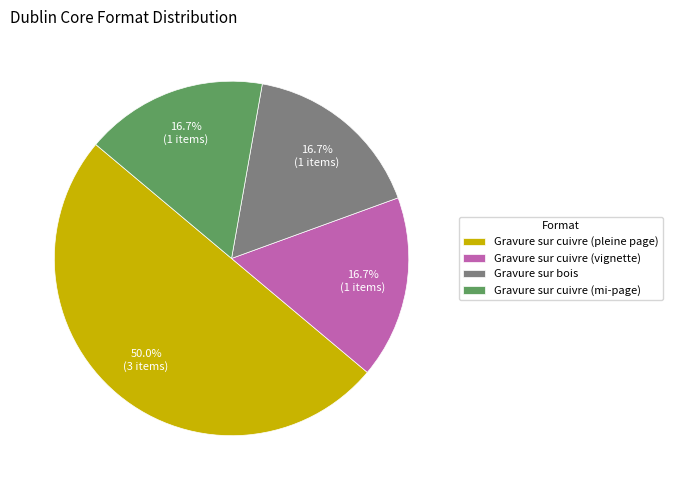

To the nearest percent, what portion does Gravure sur cuivre (pleine page) represent?

50%